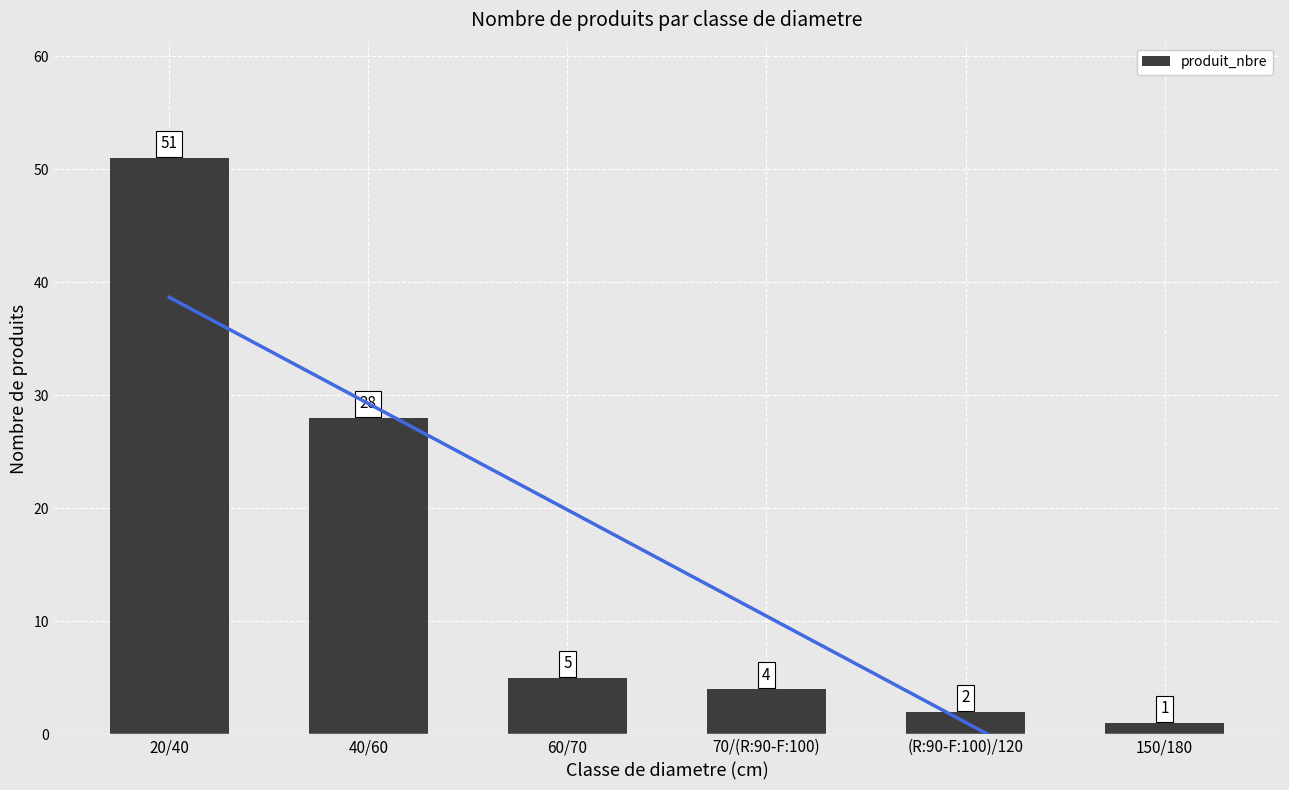

Reading left to right, transcribe all the data shown in this chart.

20/40=51	40/60=28	60/70=5	70/(R:90-F:100)=4	(R:90-F:100)/120=2	150/180=1